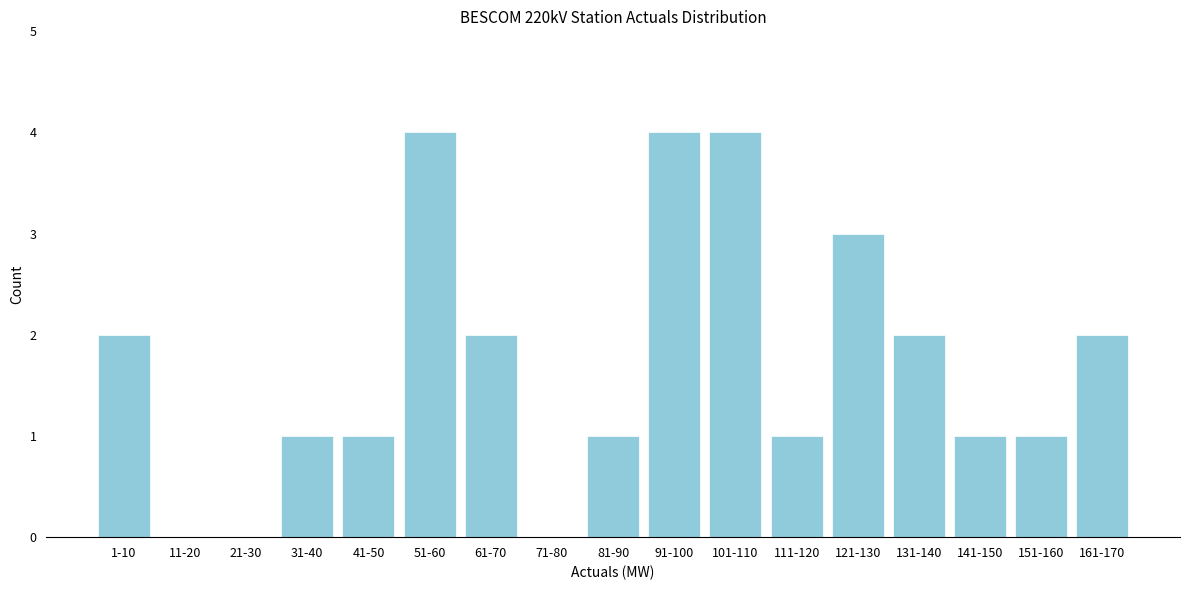

Reading right to left, what are all the values shown in this chart?

161-170=2	151-160=1	141-150=1	131-140=2	121-130=3	111-120=1	101-110=4	91-100=4	81-90=1	71-80=0	61-70=2	51-60=4	41-50=1	31-40=1	21-30=0	11-20=0	1-10=2